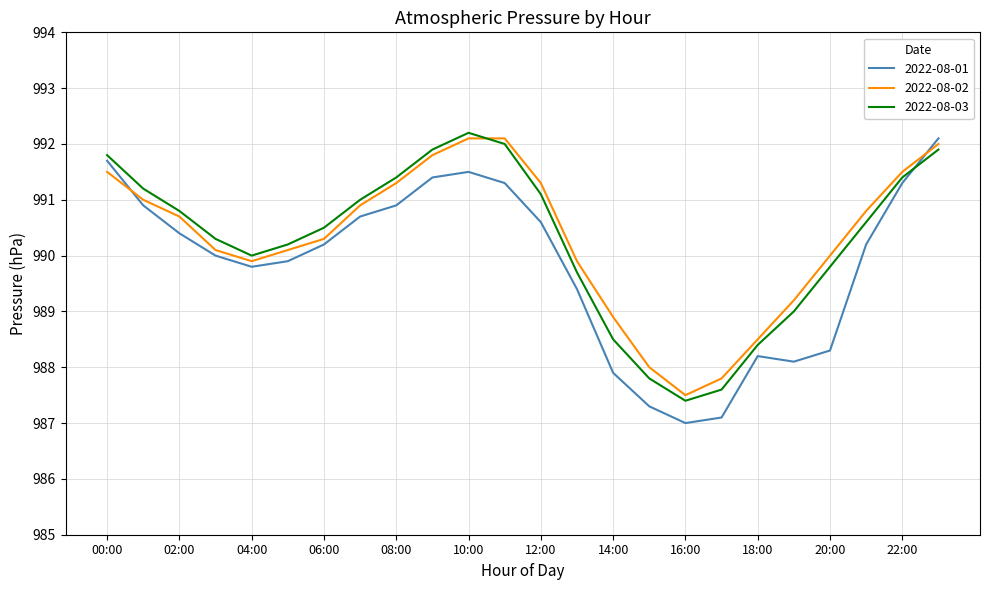

What is the lowest value of the 2022-08-02 series?

987.5